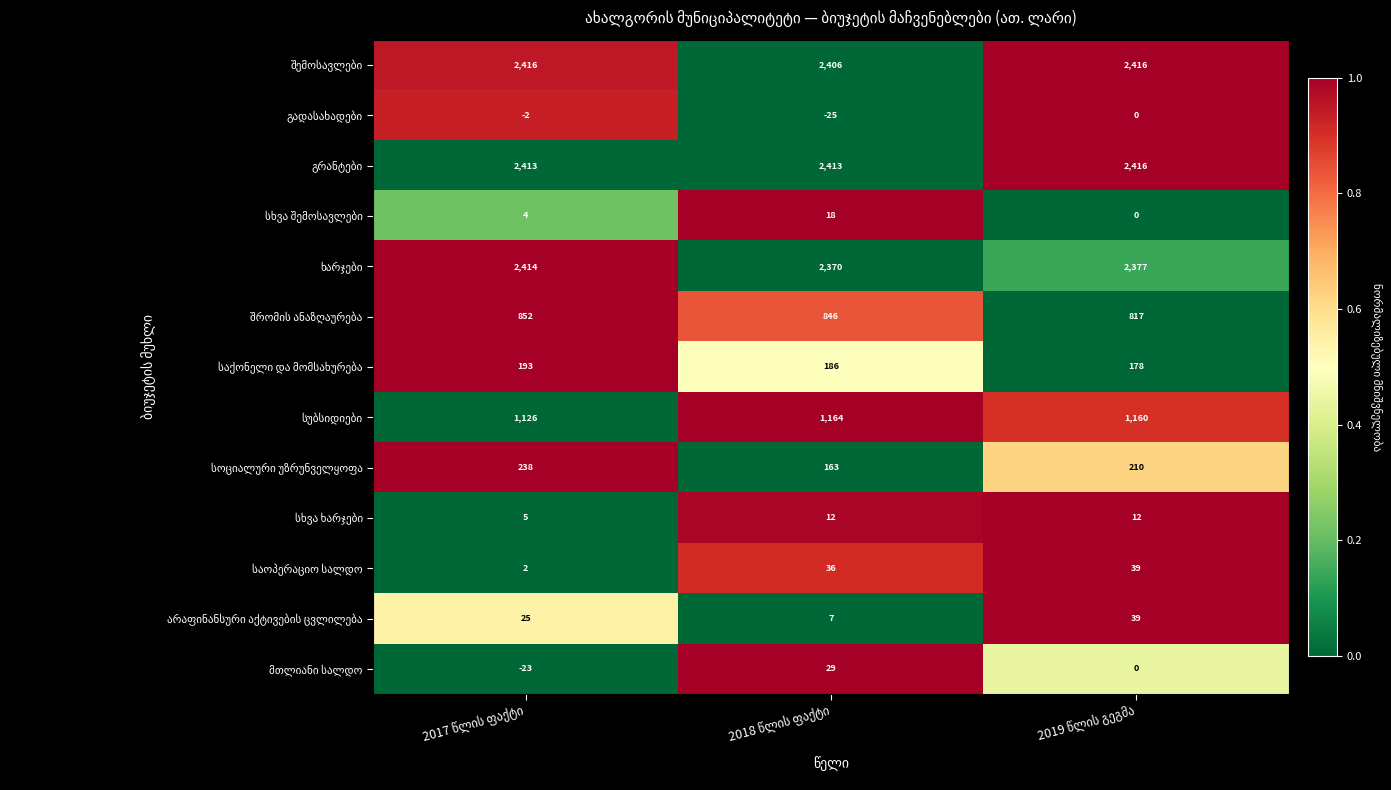

At how many categories does at least one series exceed 1665?

3